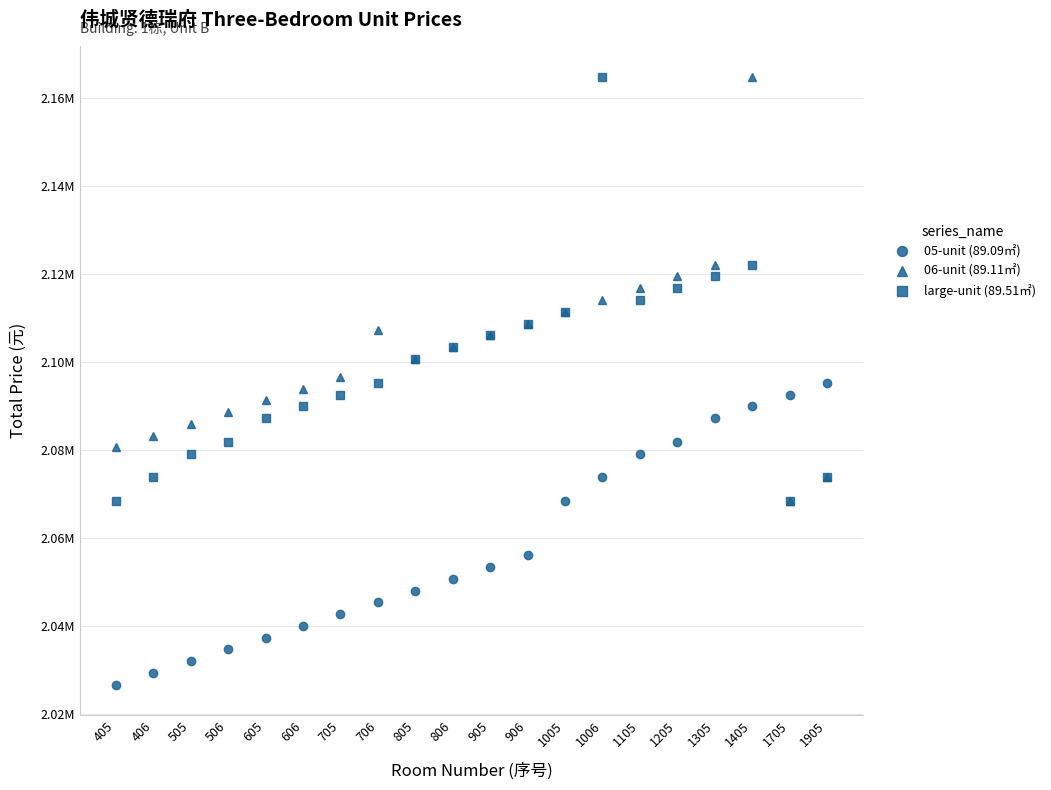

Rank the series at 1005 from highest to lowest value.

06-unit (89.11㎡), large-unit (89.51㎡), 05-unit (89.09㎡)